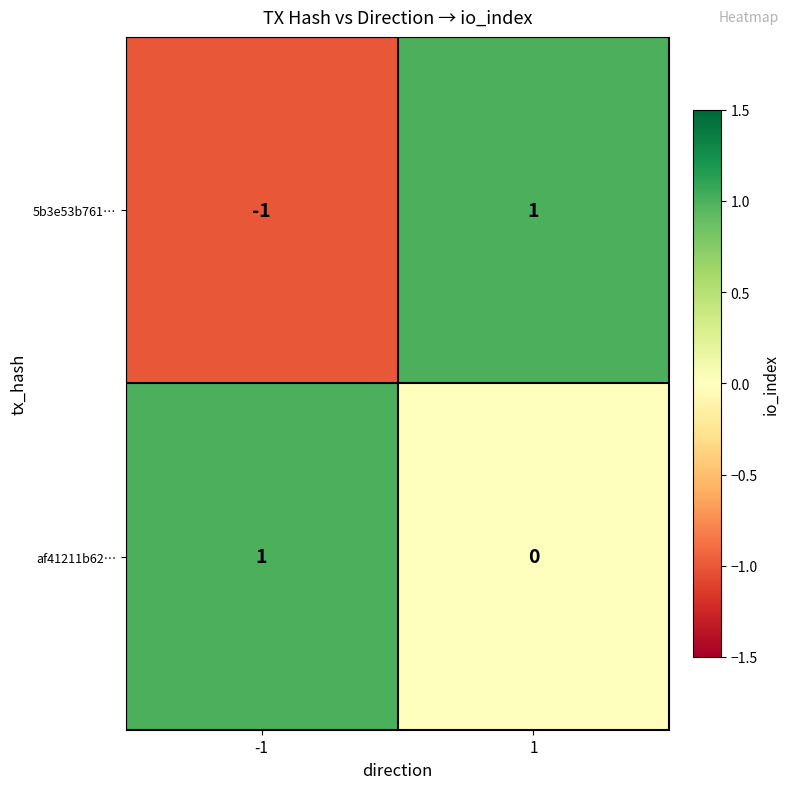

Which series has the largest total across all categories?

af41211b62…